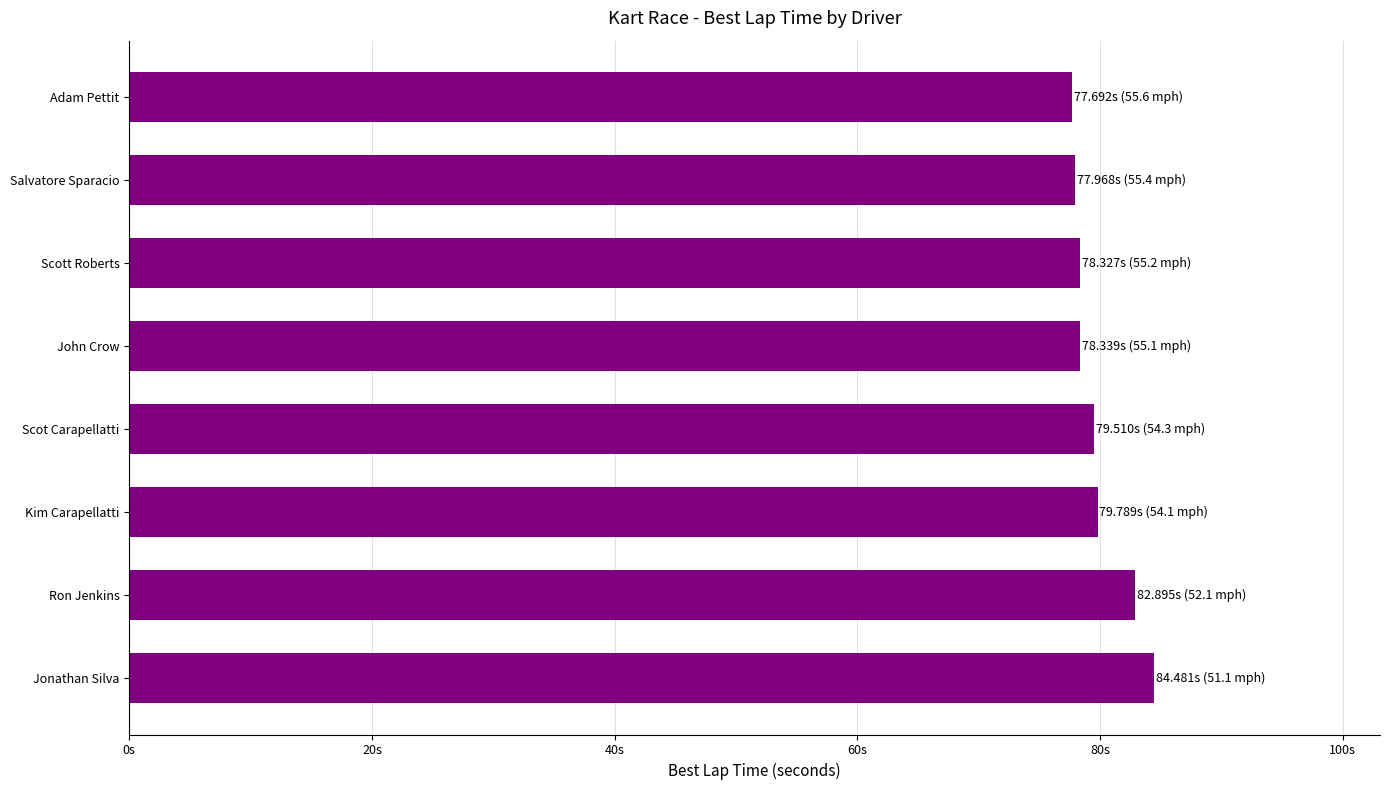

Are the bars horizontal?

Yes